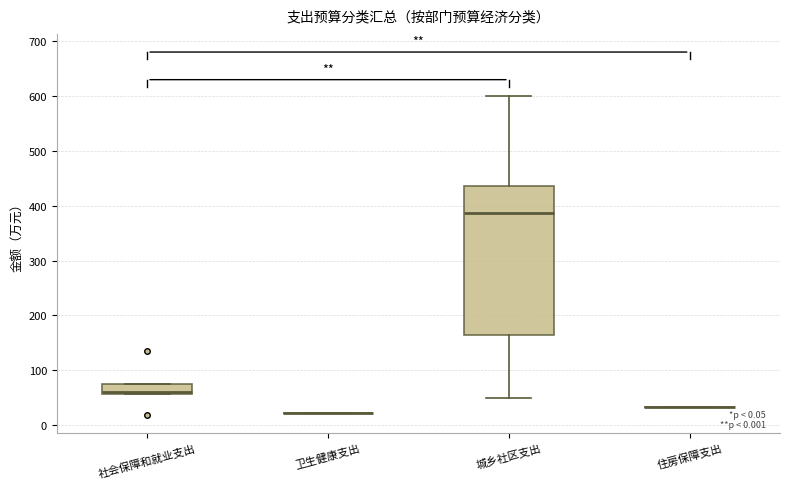

Where is the lower edge of the box for 城乡社区支出 on the y-axis? The values are not printed on the chart, so give them approximately, as read against the axis.

160